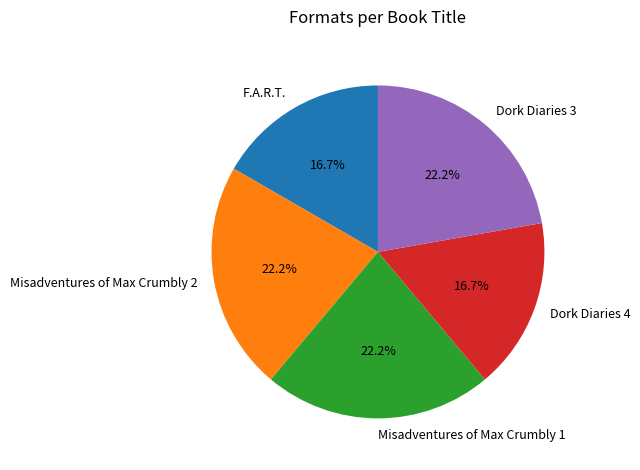

How many segments does this pie chart have?

5